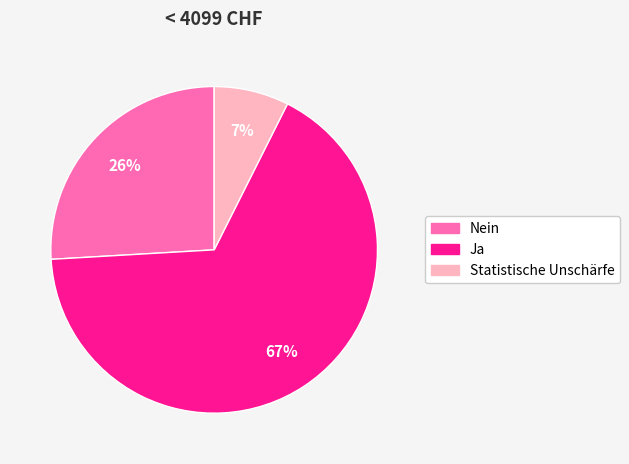

What is the majority slice?

Ja